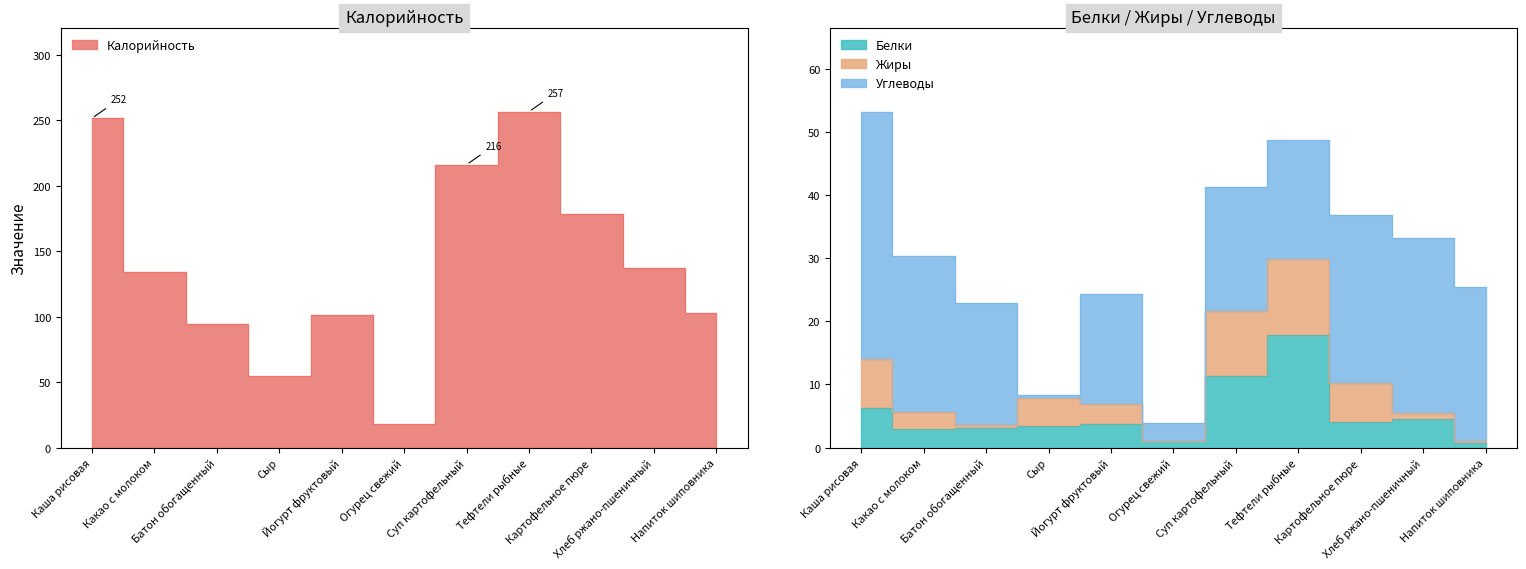

How many data points does each series have?

11